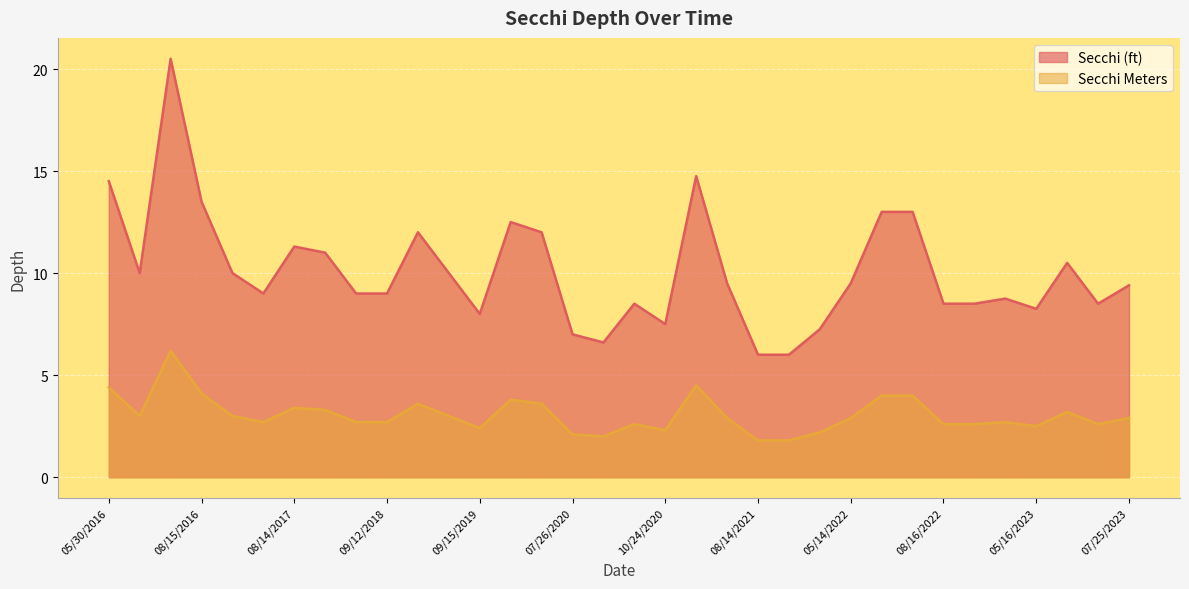

At 07/19/2022, list the series in order from largest to smallest.

Secchi (ft), Secchi Meters